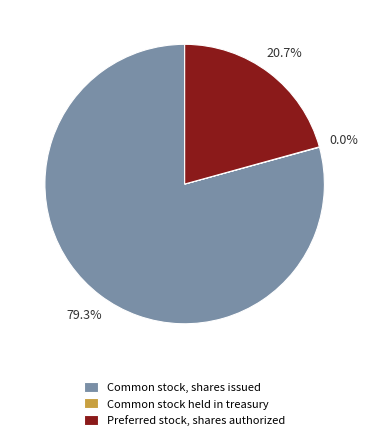

Which category has the biggest portion of the pie?

Common stock, shares issued